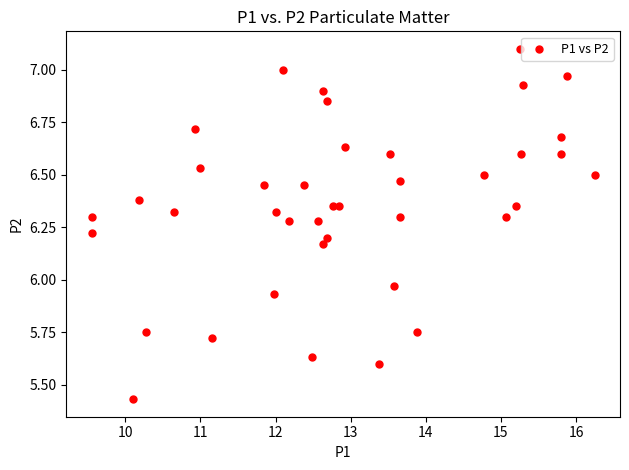

What is the range of Y values (max minus min)?

1.7